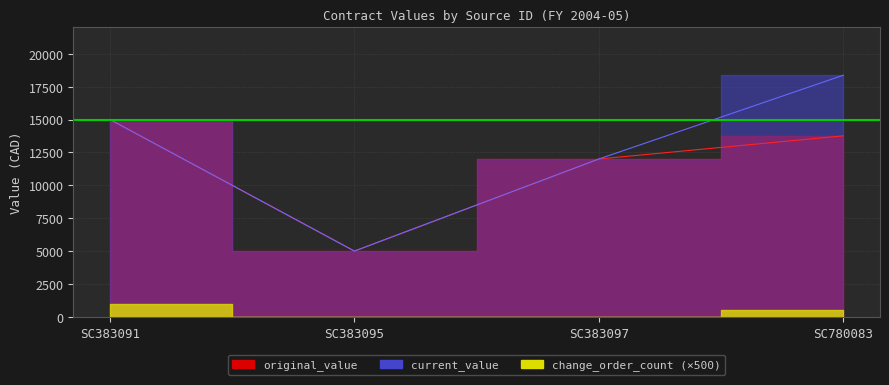

At how many categories does at least one series exceed 8759?

3